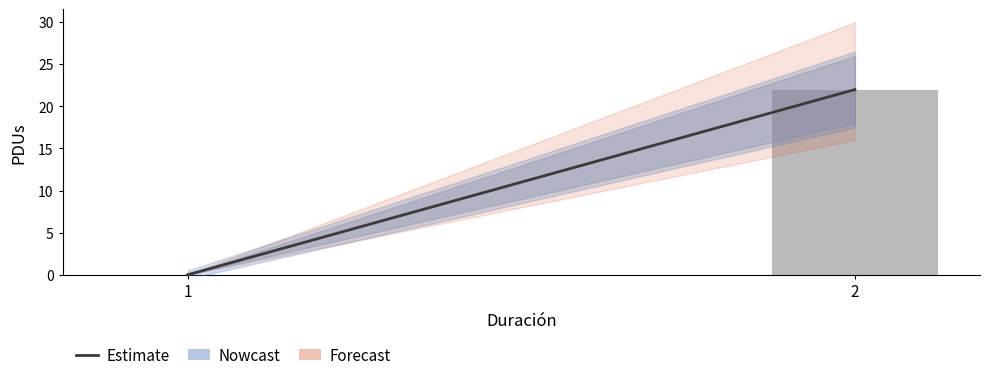

Are the bars horizontal?

No